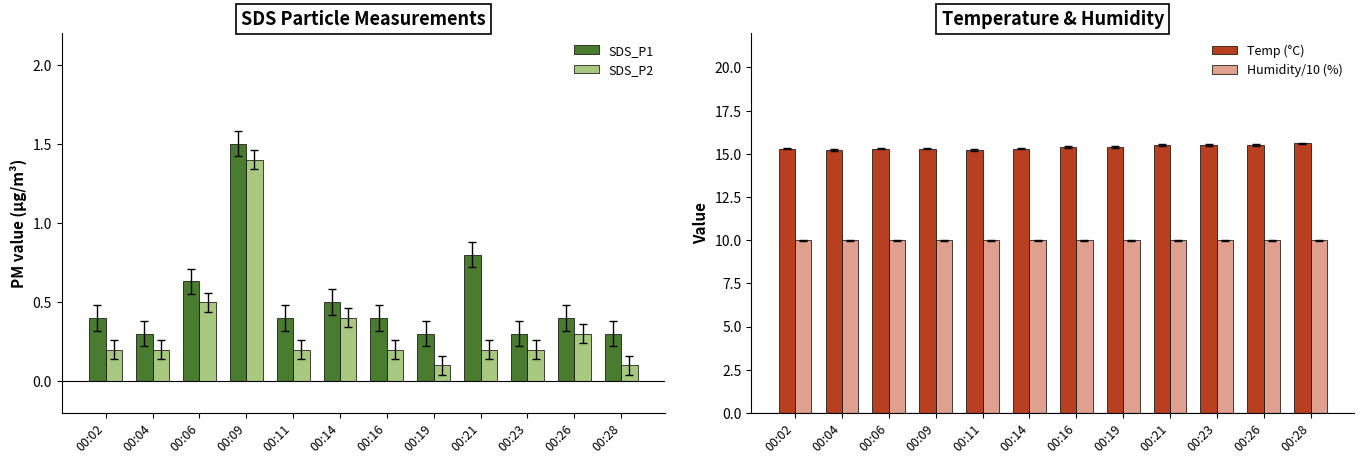

Which series has the largest range (max minus min)?

SDS_P2